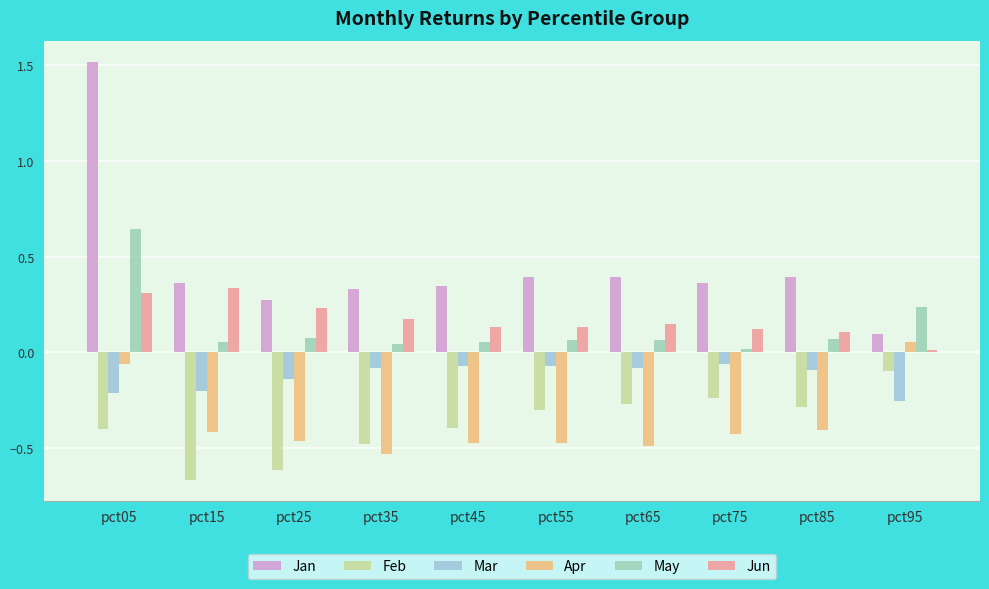

How many bars are there in each group?

6